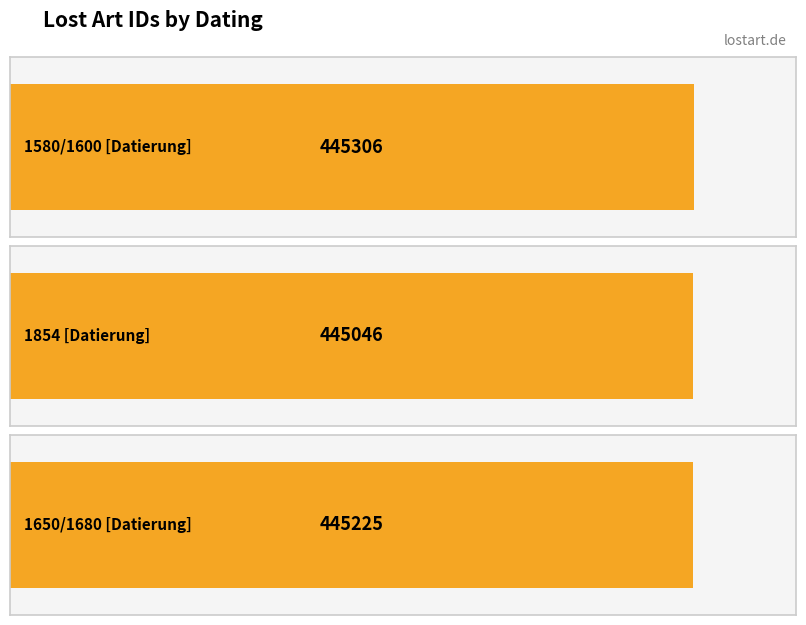

What is the greatest value displayed?

445306